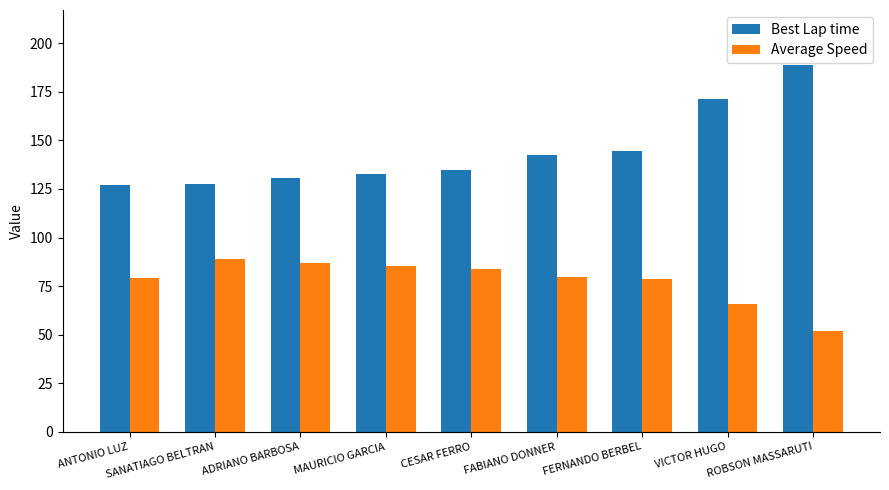

Which series has the largest total across all categories?

Best Lap time